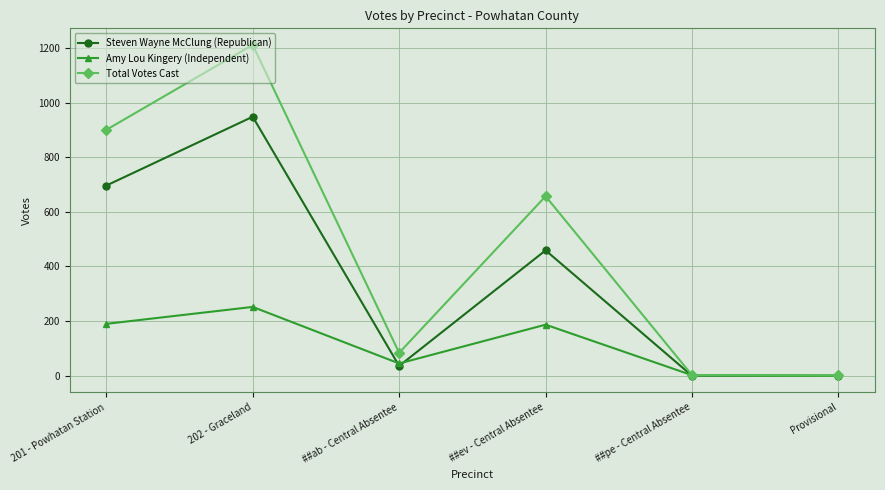

The value of Steven Wayne McClung (Republican) at Provisional is 466. True or false?

False